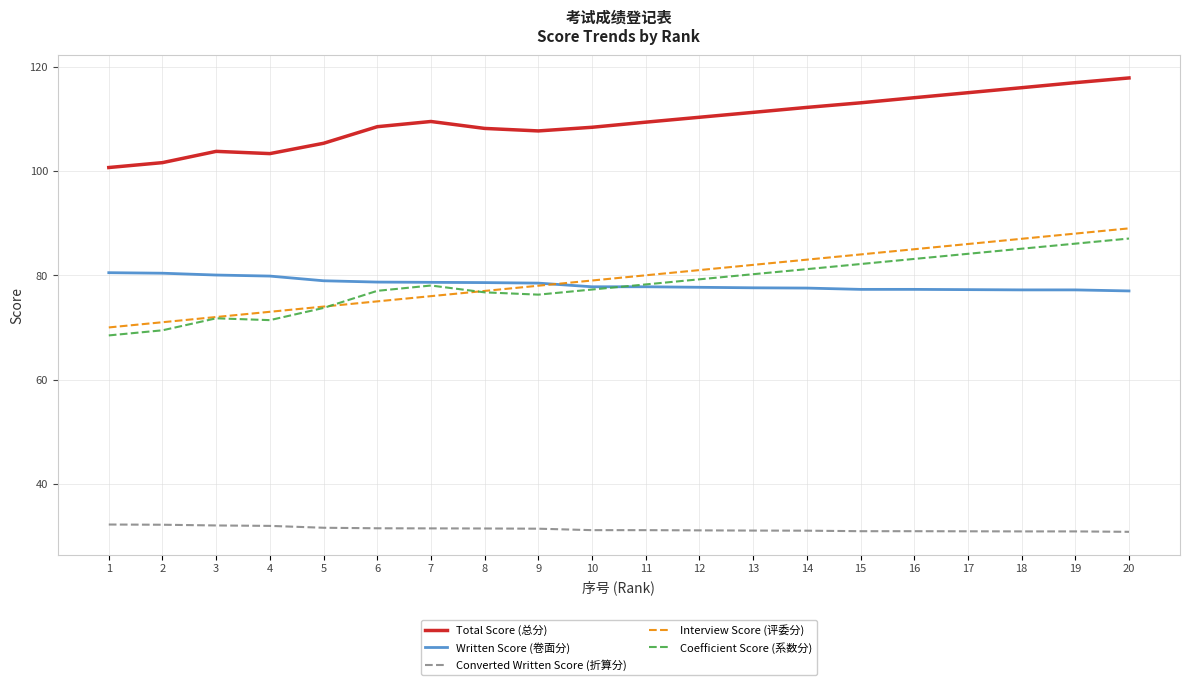

What is the minimum value for Total Score (总分)?

100.7